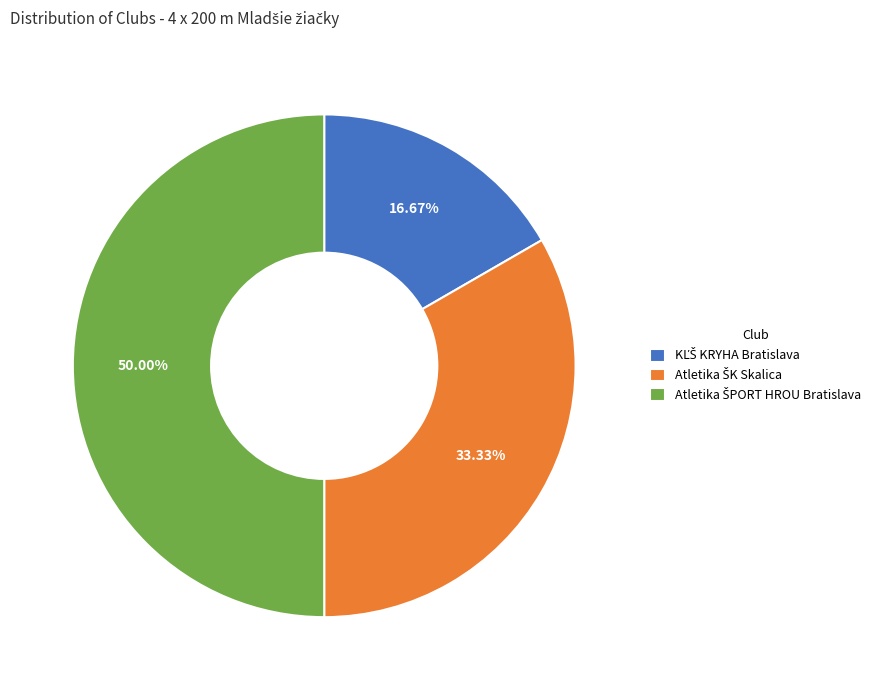

Count the number of slices in the pie.

3